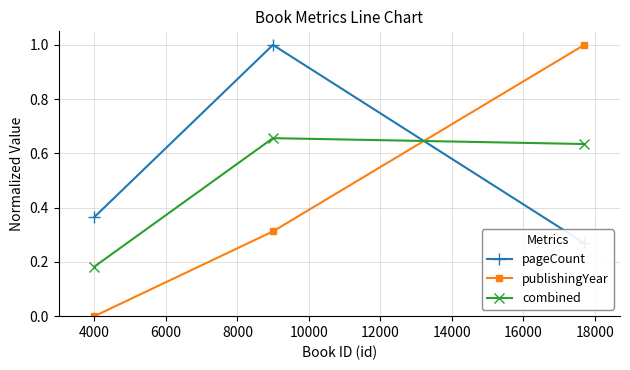

What is the total value across all series at 6000?

1.9